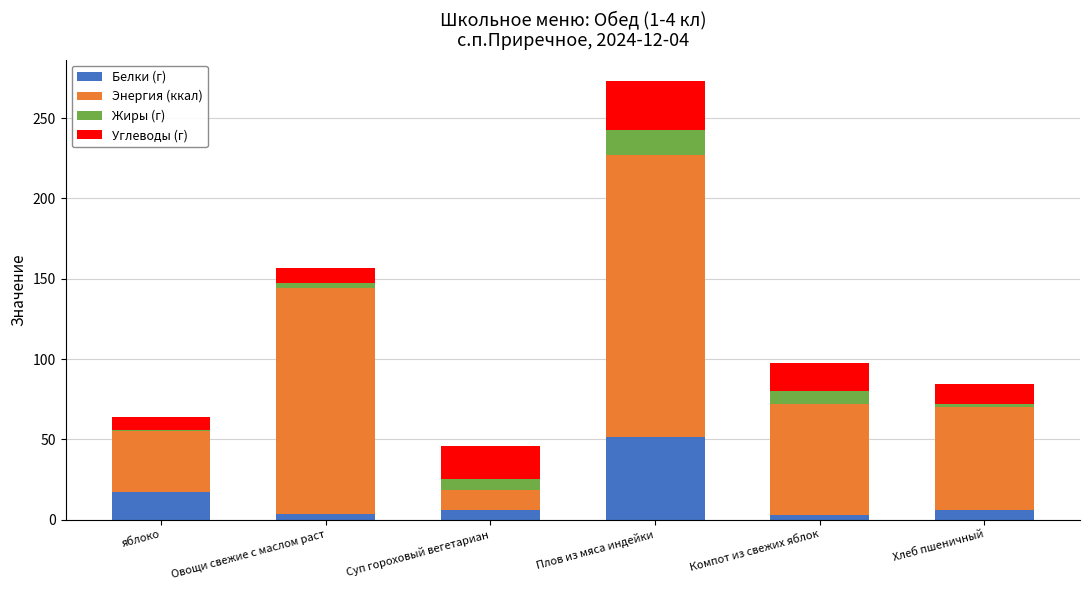

Are the bars horizontal?

No